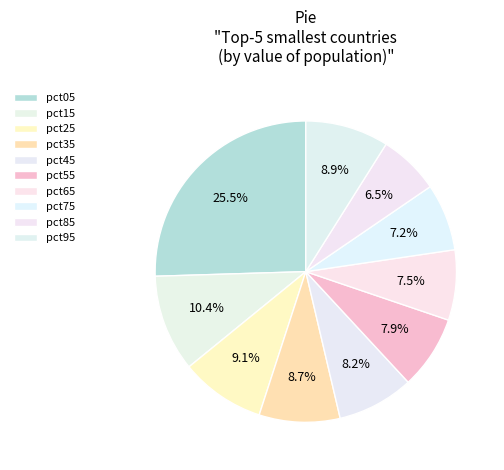

Is pct05 the majority of the pie?

No